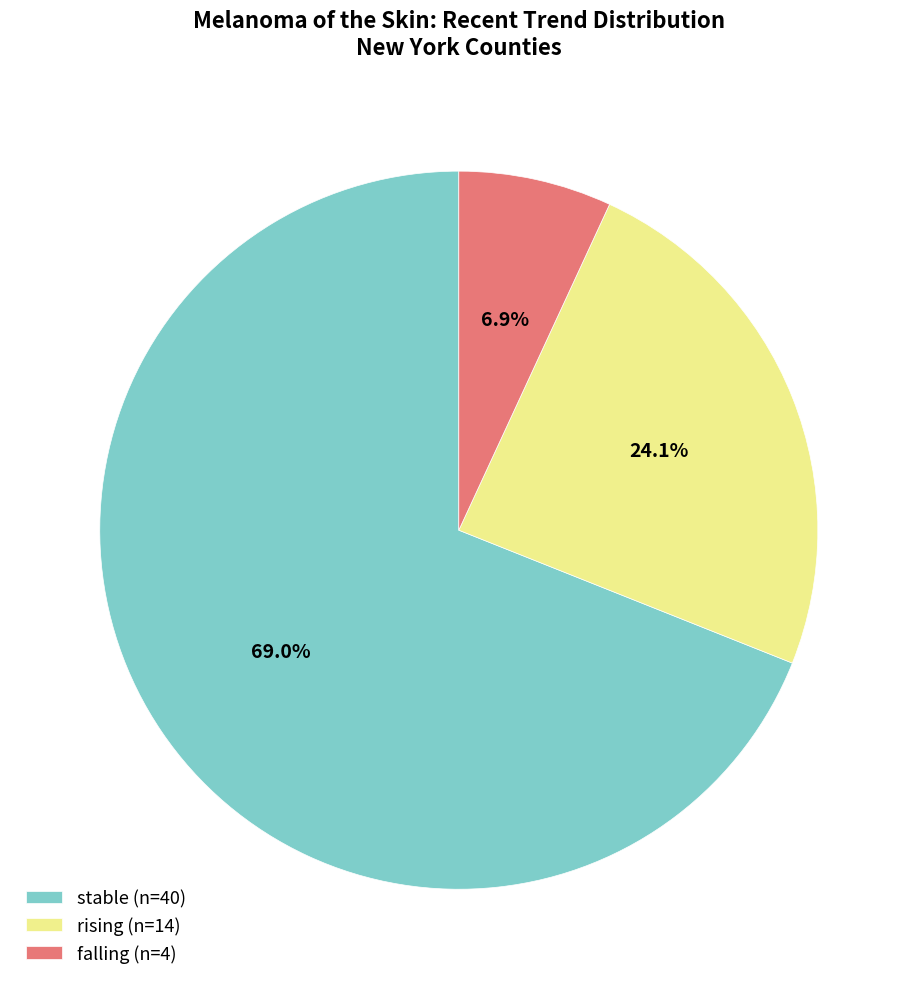

To the nearest percent, what is the average slice percentage?

33%